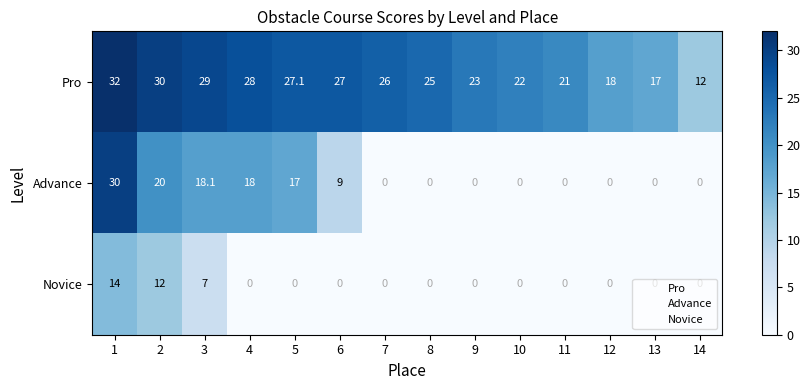

Which series has the largest range (max minus min)?

Advance